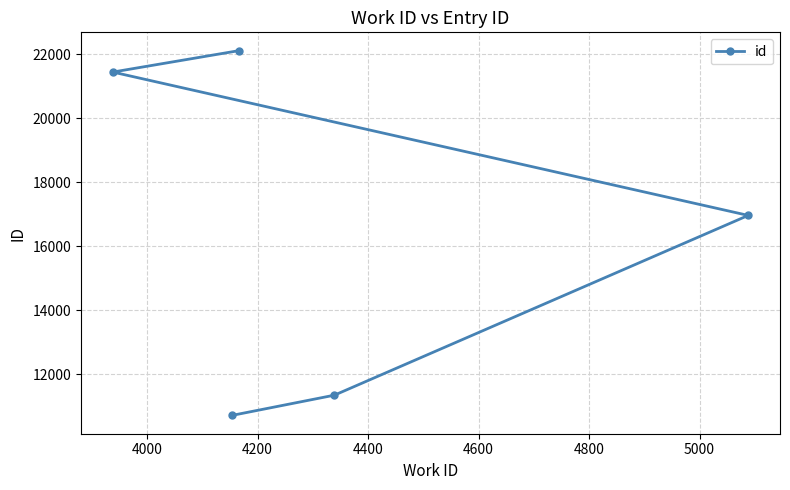

What is the value of the 1st point from the left?

21437